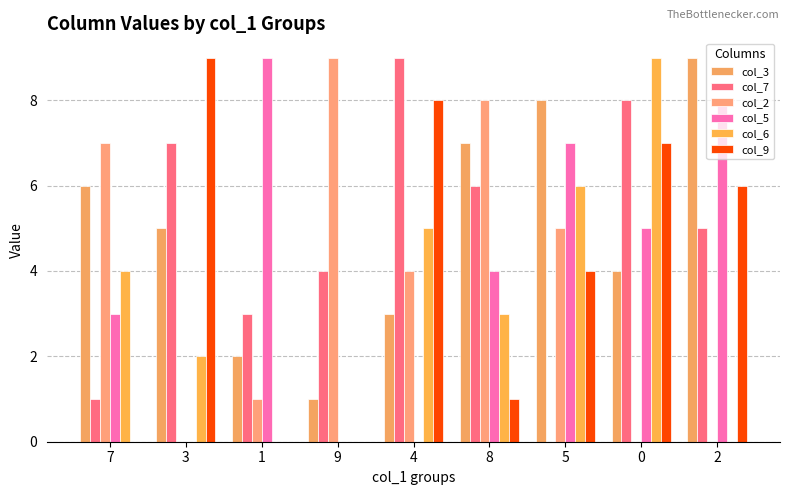

What is the average value of the col_5 series?

4